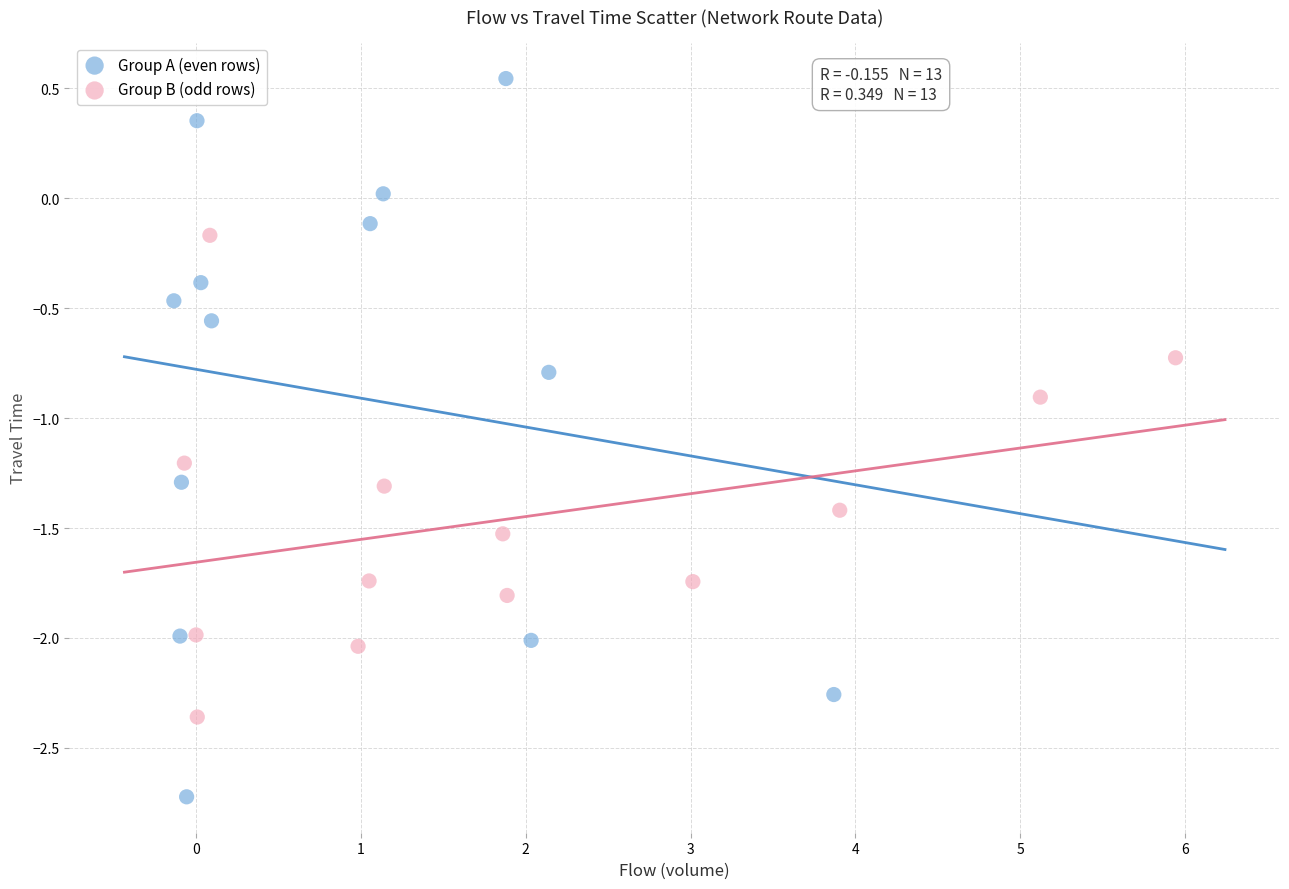

Which series contains the highest Y value?

Group A (even rows)